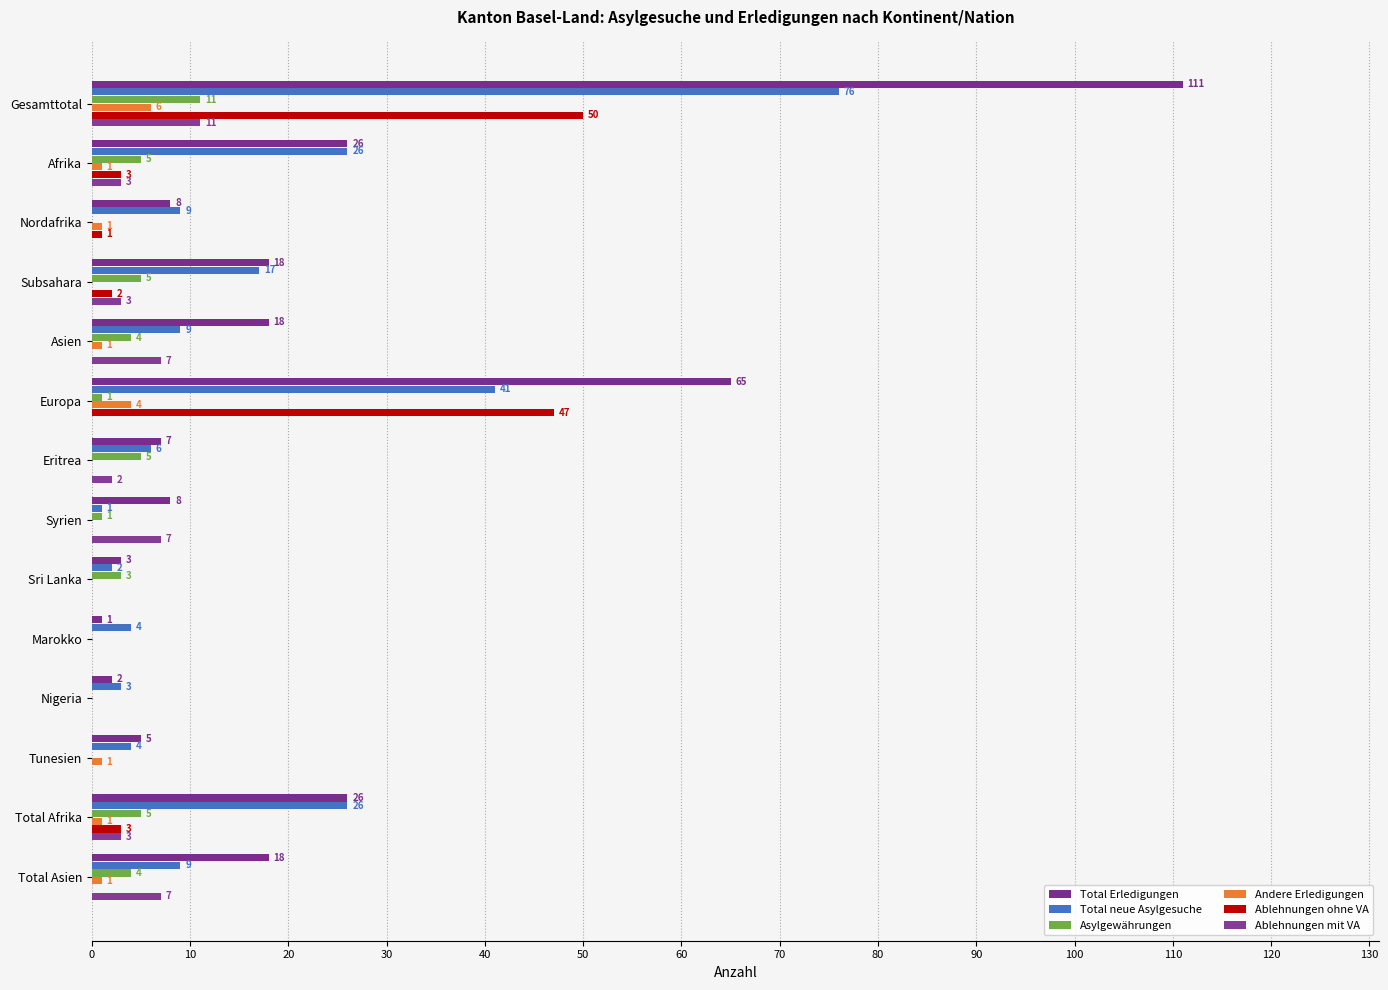

Count the Ablehnungen mit VA values in the range 0 to 7.

13